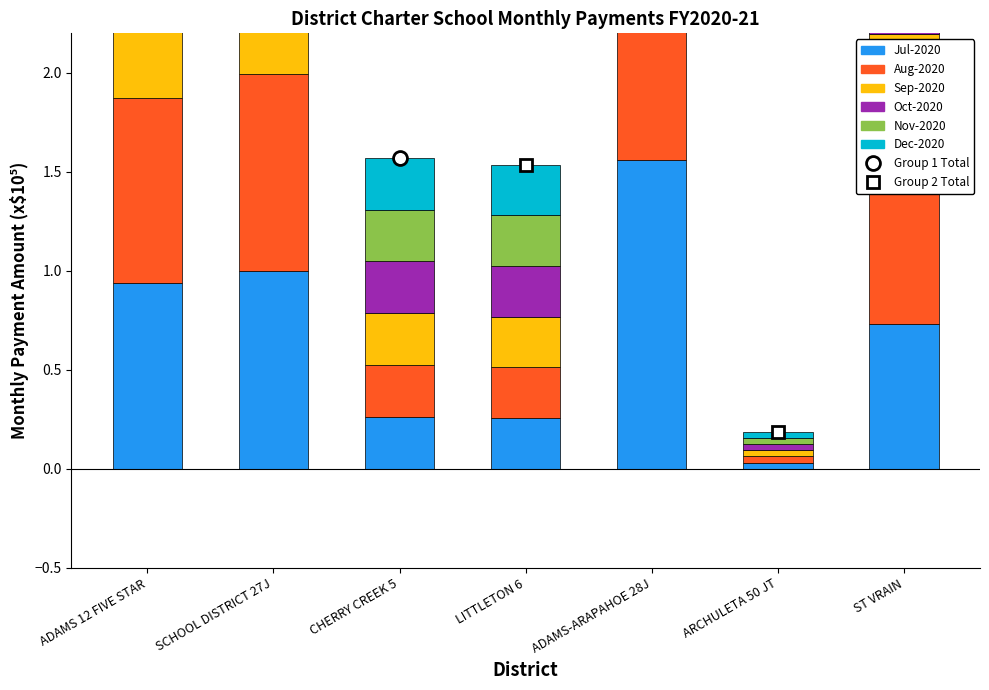

List the labels in order of Aug-2020 value, largest first.

ADAMS-ARAPAHOE 28J, SCHOOL DISTRICT 27J, ADAMS 12 FIVE STAR, ST VRAIN, CHERRY CREEK 5, LITTLETON 6, ARCHULETA 50 JT